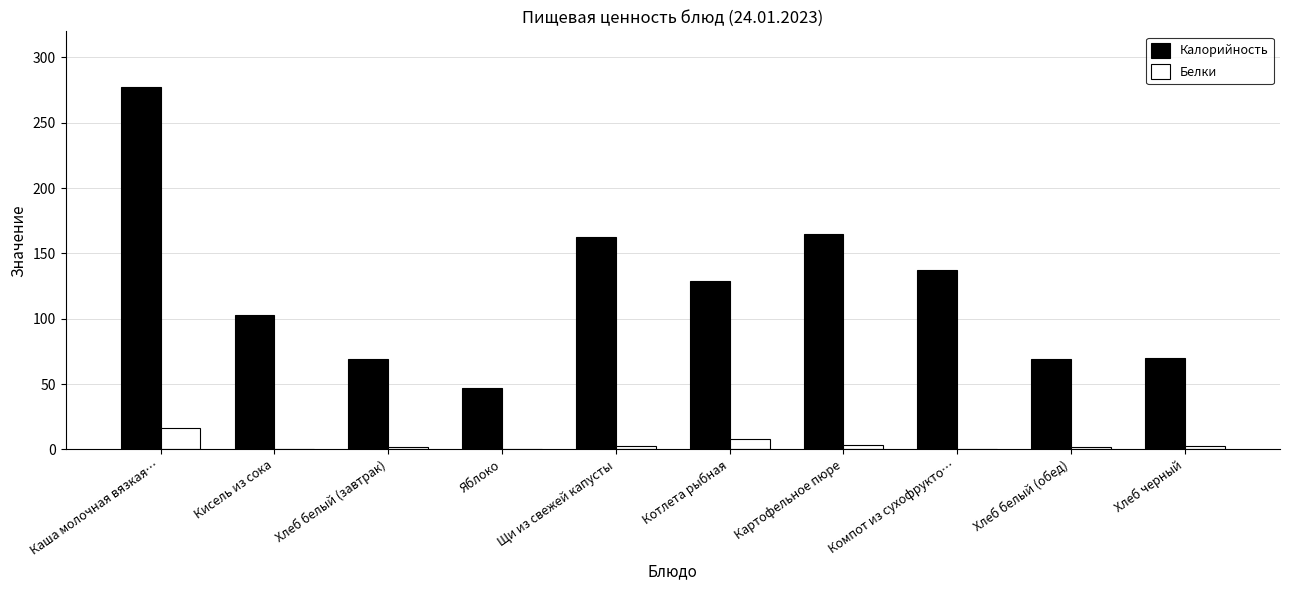

Count the number of data series in this chart.

2